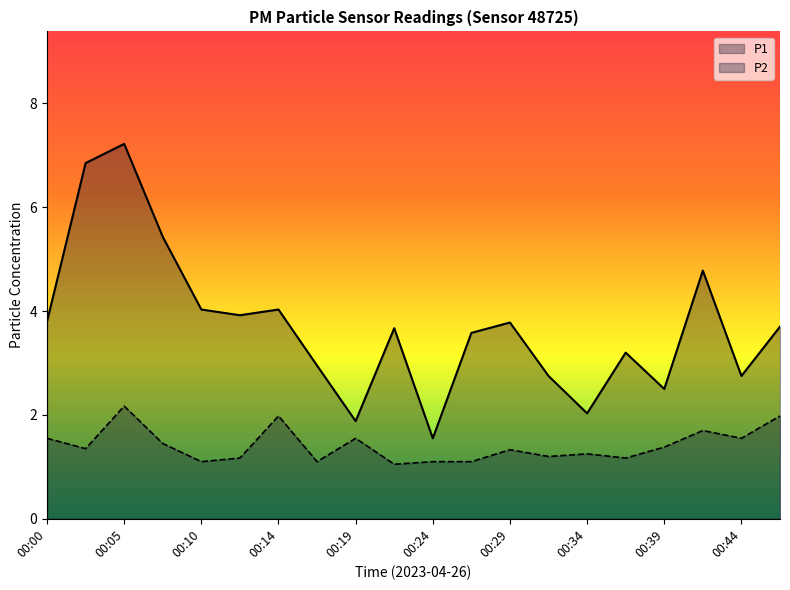

True or false: P1 has more than 1 points higher than both neighbors.

True